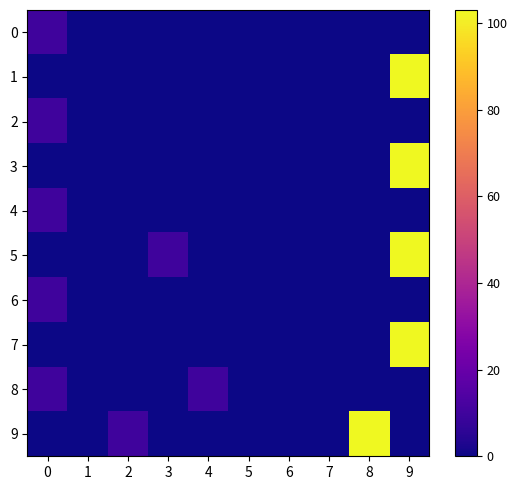

At how many categories does at least one series exceed 82?

2